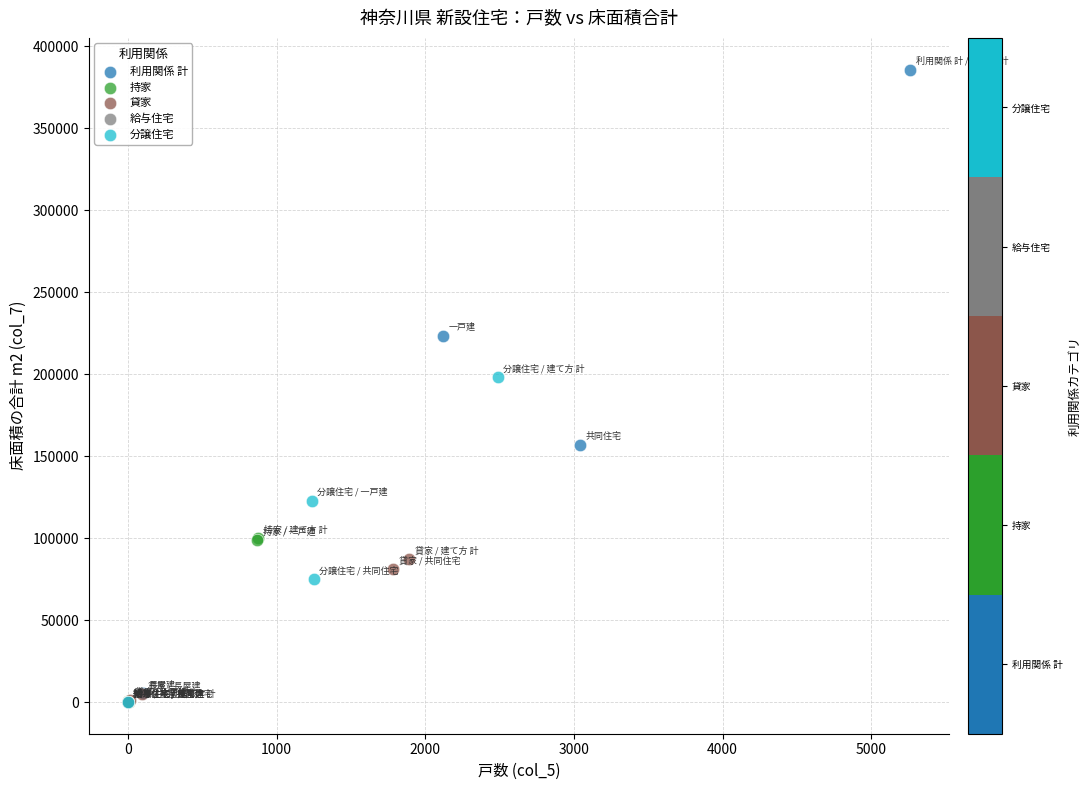

Which series reaches the maximum Y coordinate?

利用関係 計